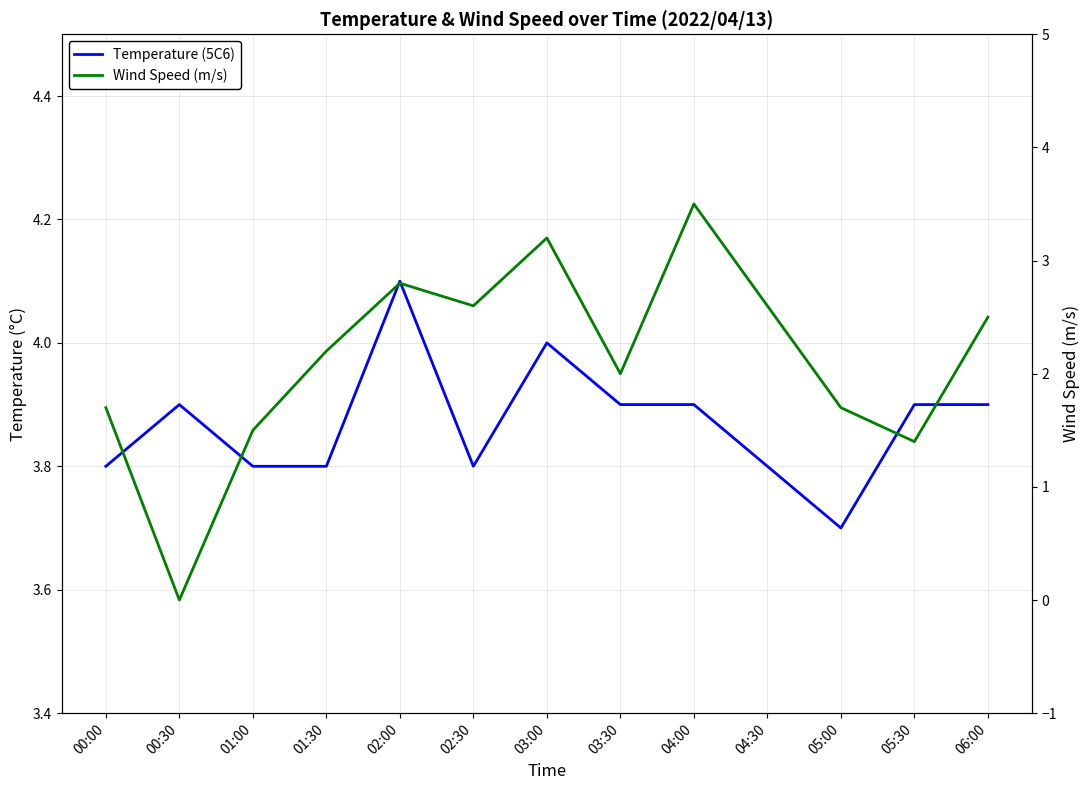

Is this an area chart (filled region under the line)?

No